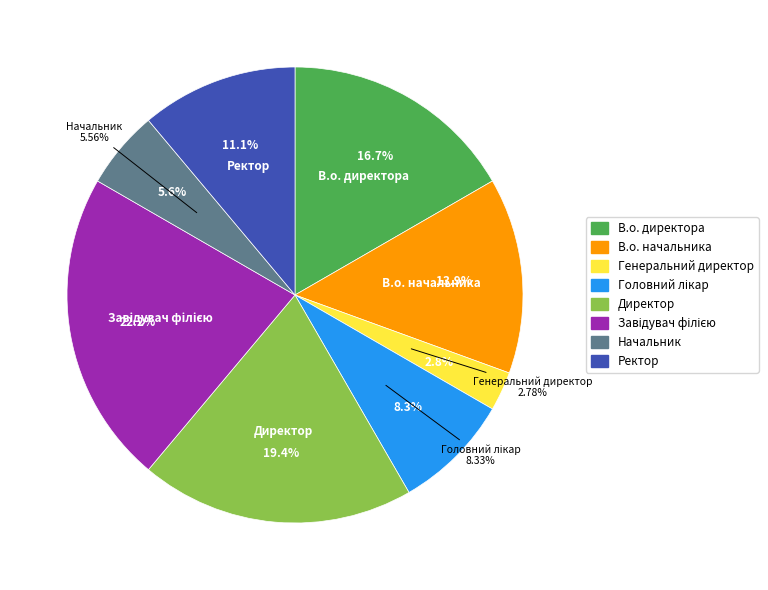

What is the change in value from Генеральний директор to Завідувач філією?

+7